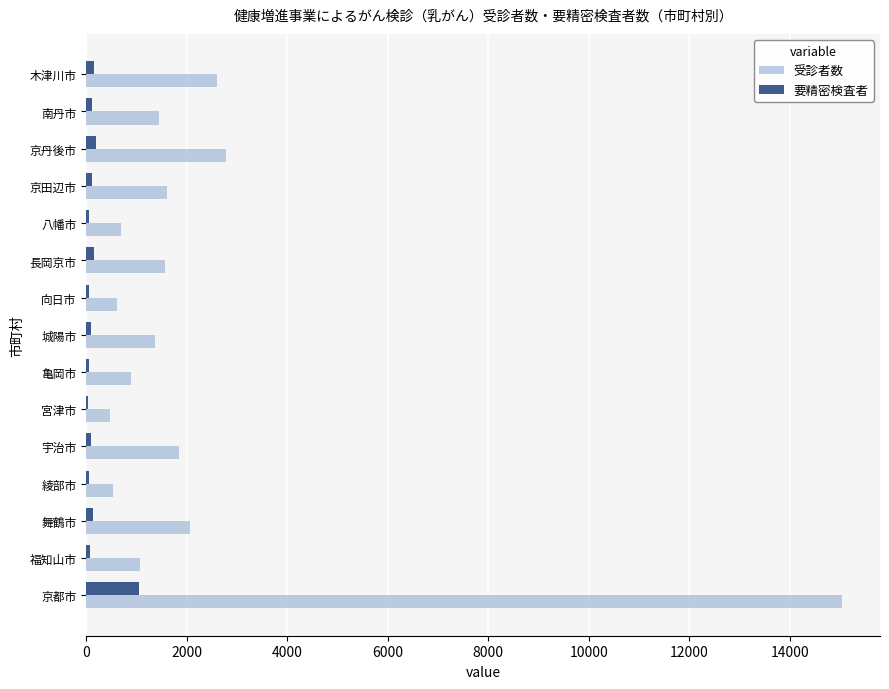

At which label is 受診者数 closest to 7759?

京丹後市